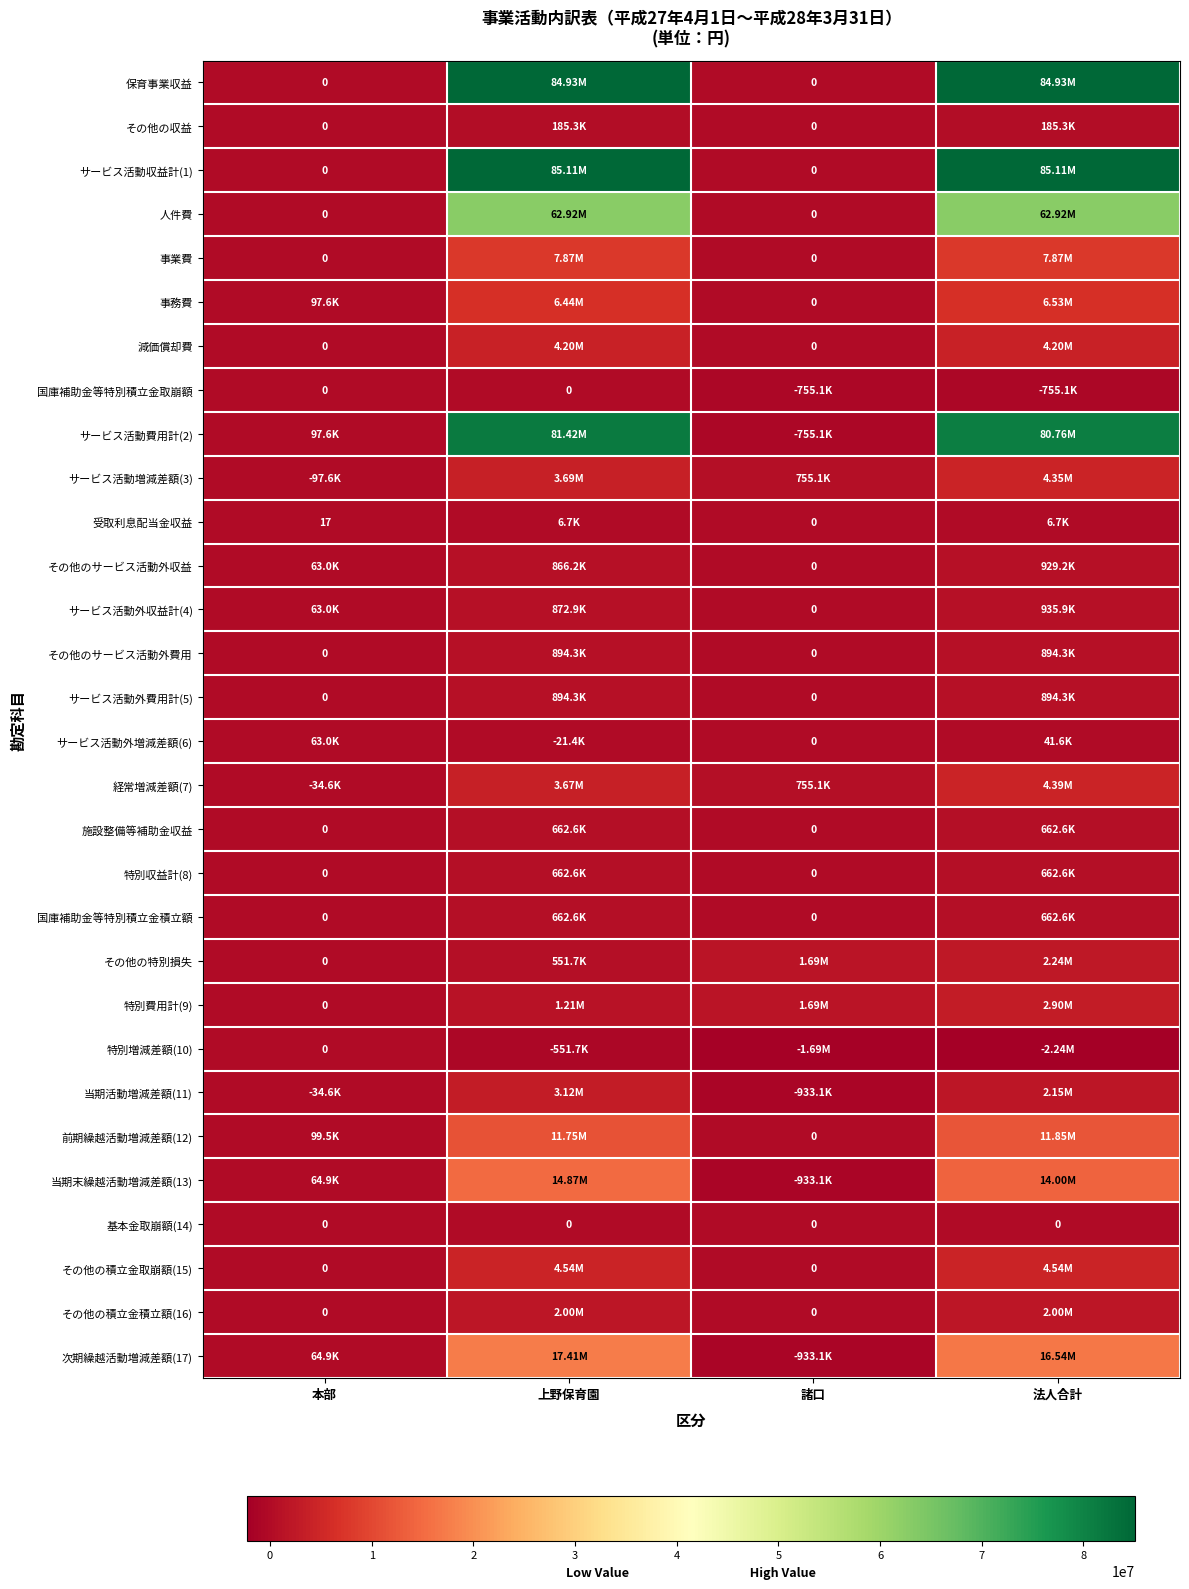

Which has a higher value, 諸口 or 本部?

諸口